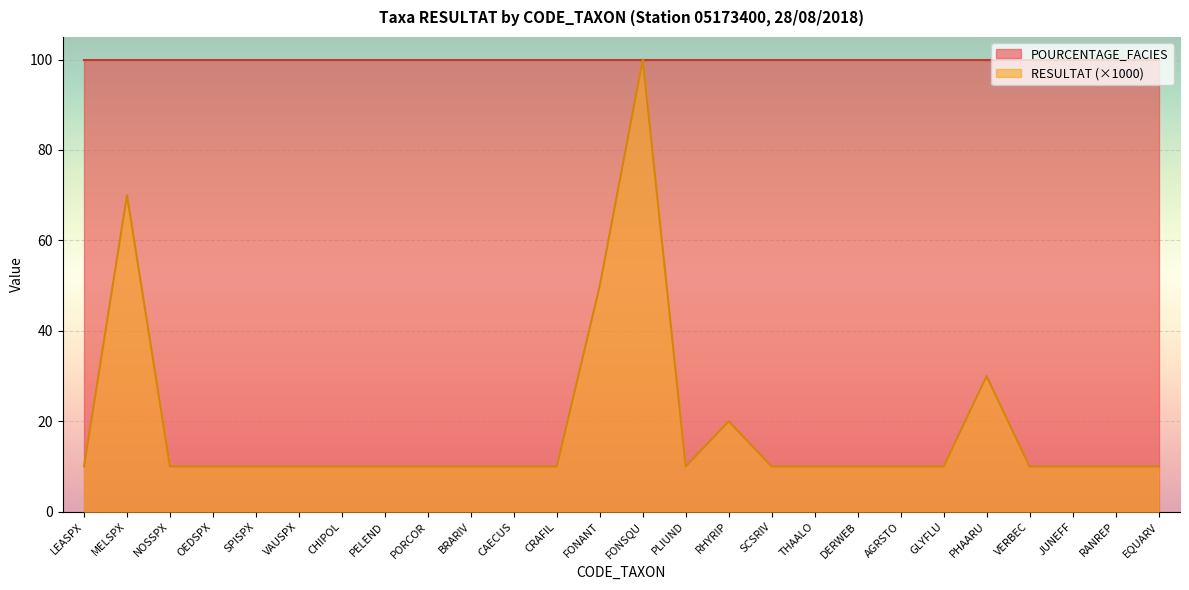

What position from the left is RHYRIP?

16